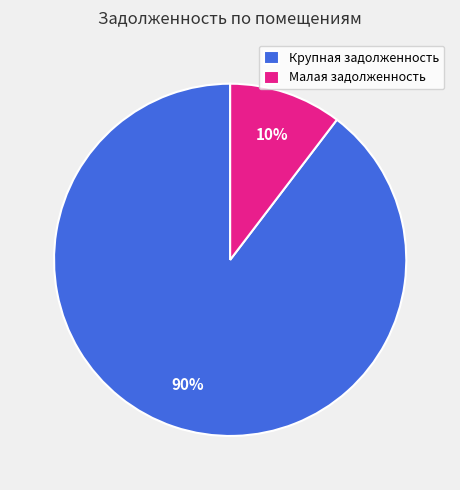

Combined, do Малая задолженность and Крупная задолженность account for over 50%?

Yes